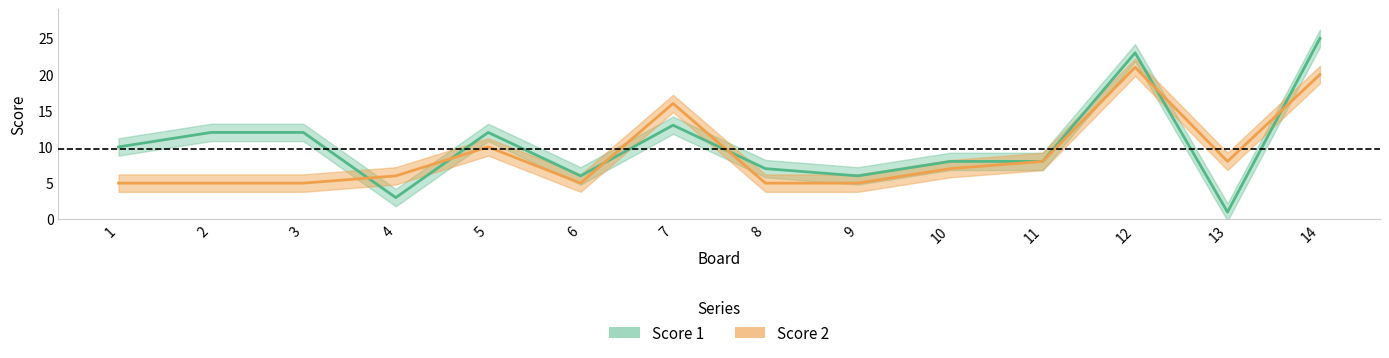

Reading left to right, list all the values displayed in this chart.

Score 1: 10	12	12	3	12	6	13	7	6	8	8	23	1	25
Score 2: 5	5	5	6	10	5	16	5	5	7	8	21	8	20